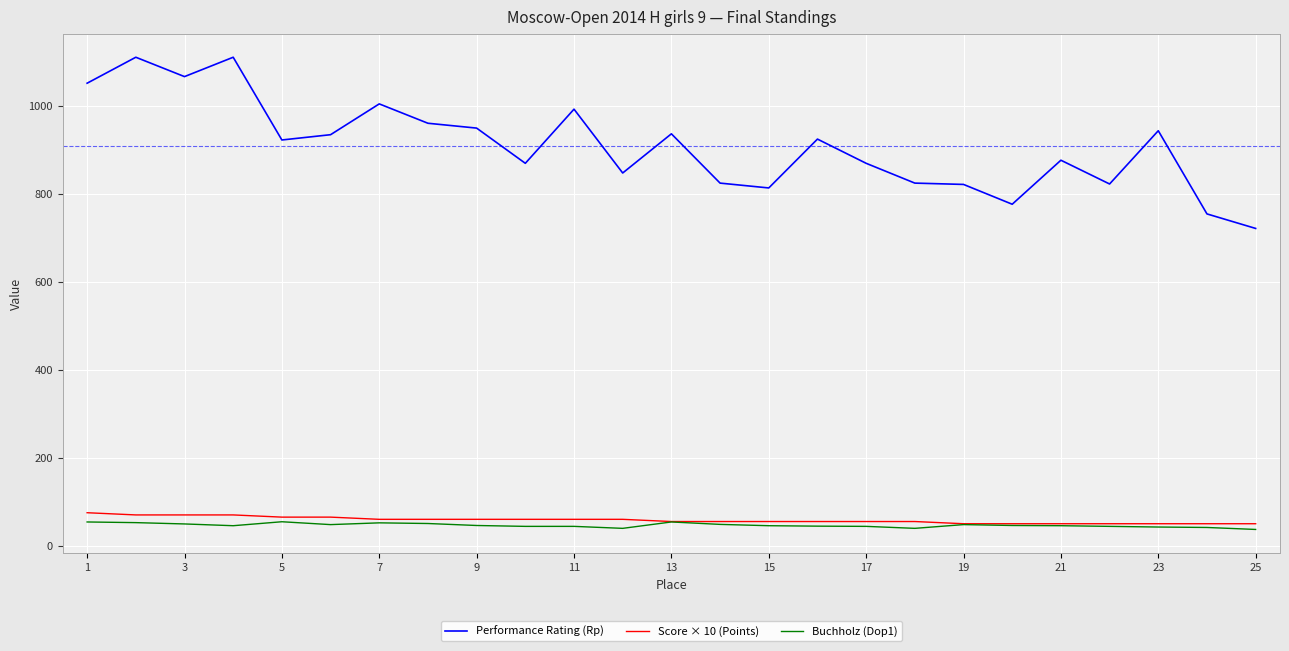

What is the minimum value for Performance Rating (Rp)?

721.0